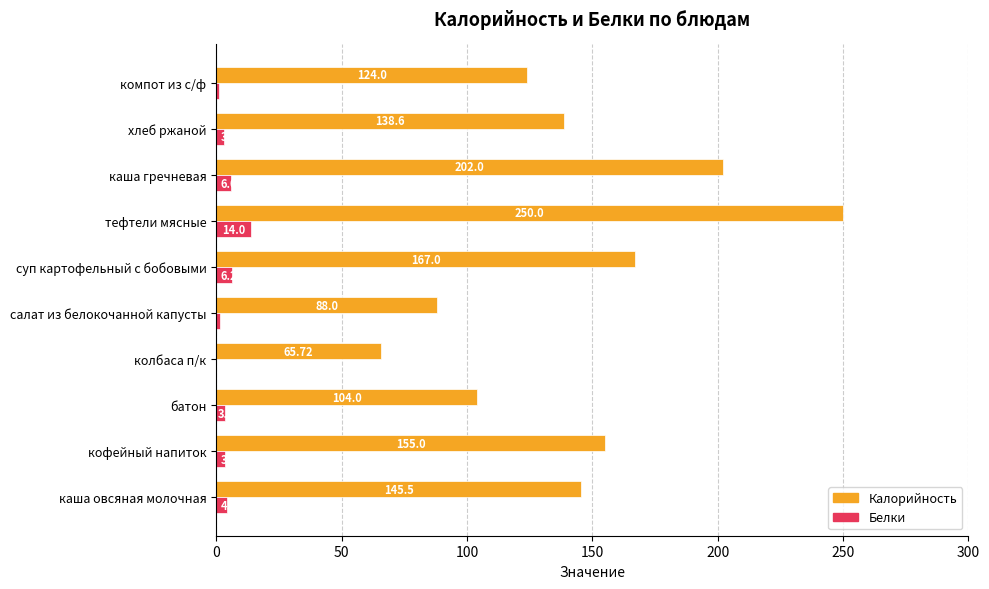

Which category has the highest value in the Калорийность series?

тефтели мясные